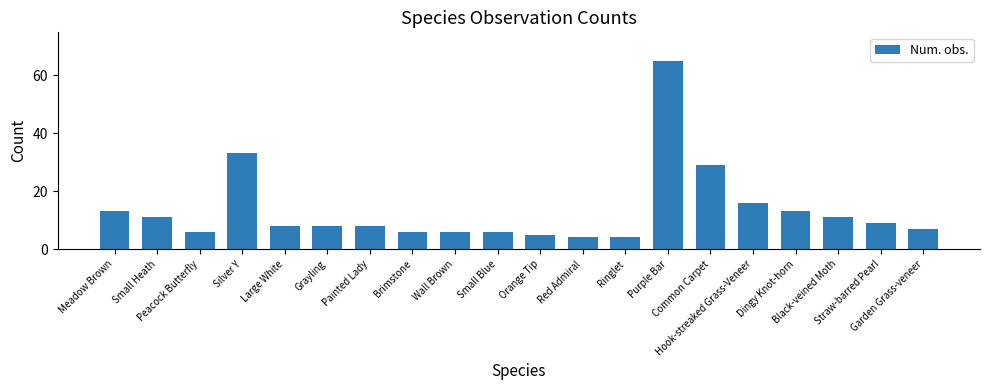

What is the smallest value displayed?

4